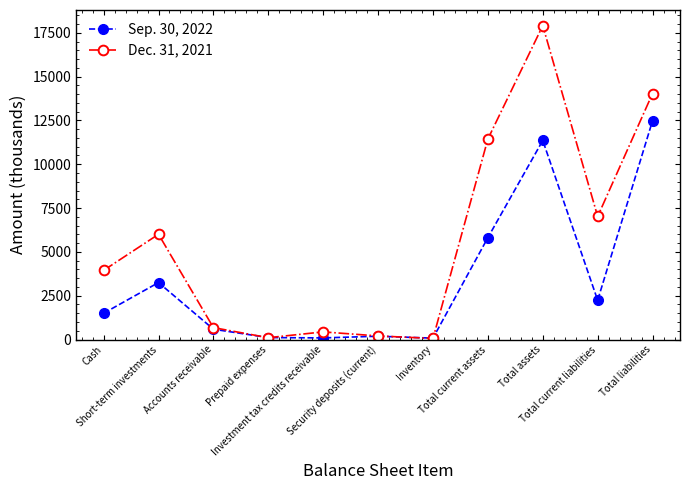

Which series has the widest spread of values?

Dec. 31, 2021